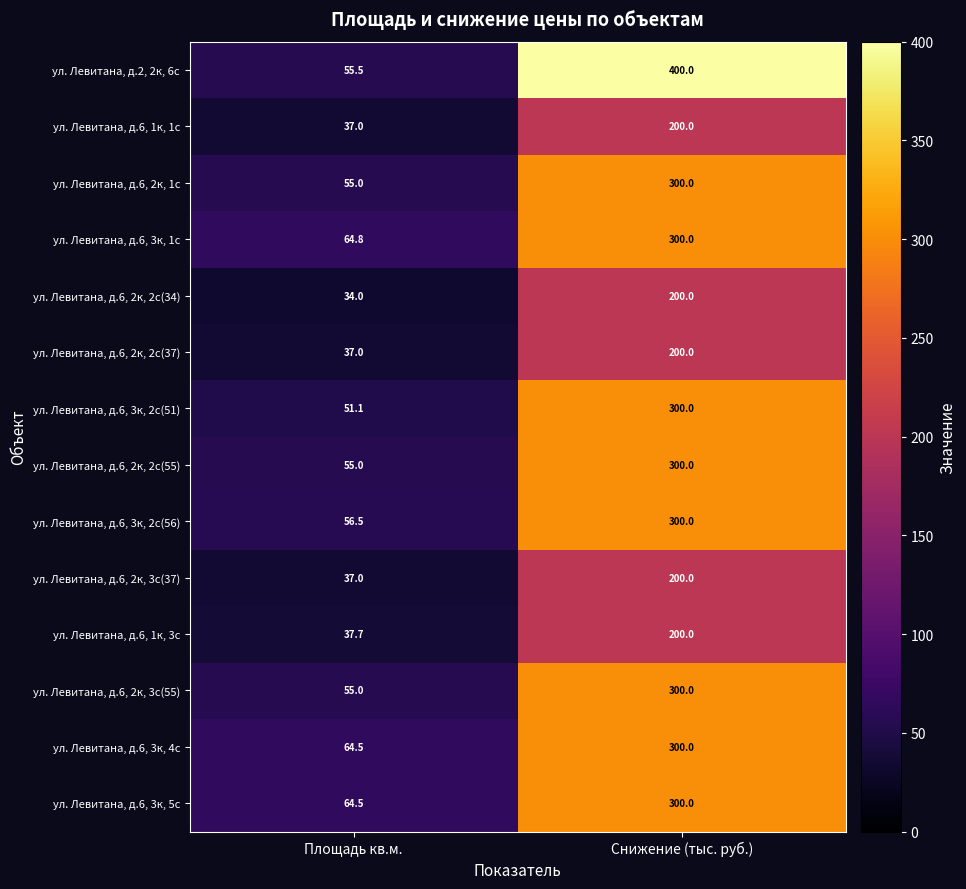

List the labels in order of ул. Левитана, д.6, 1к, 3с value, smallest first.

Площадь кв.м., Снижение (тыс. руб.)